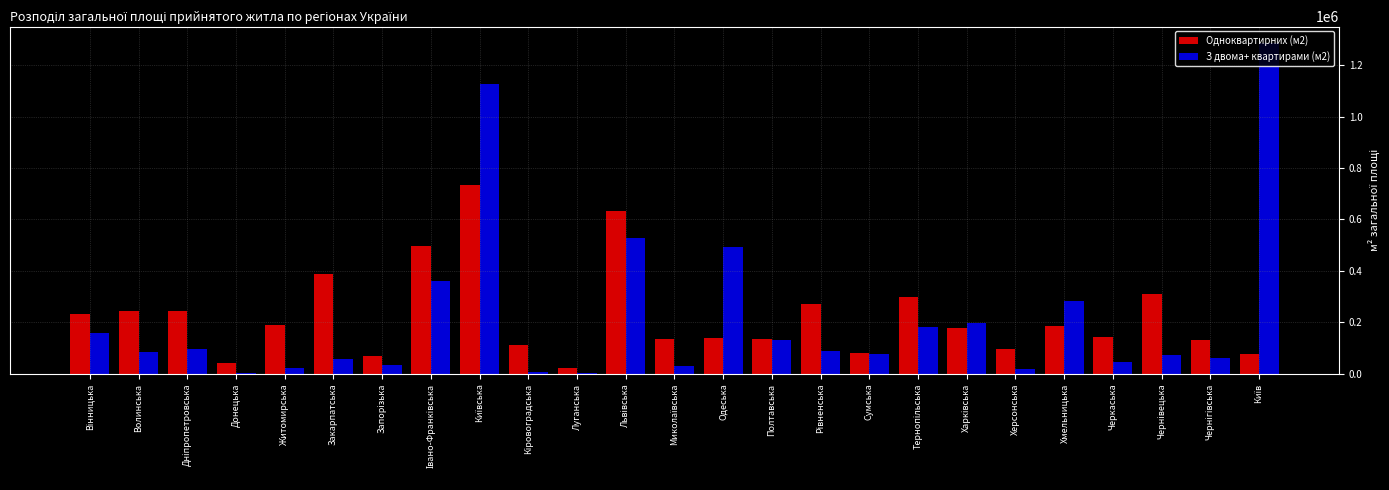

What is the total value across all series at Волинська?

328507